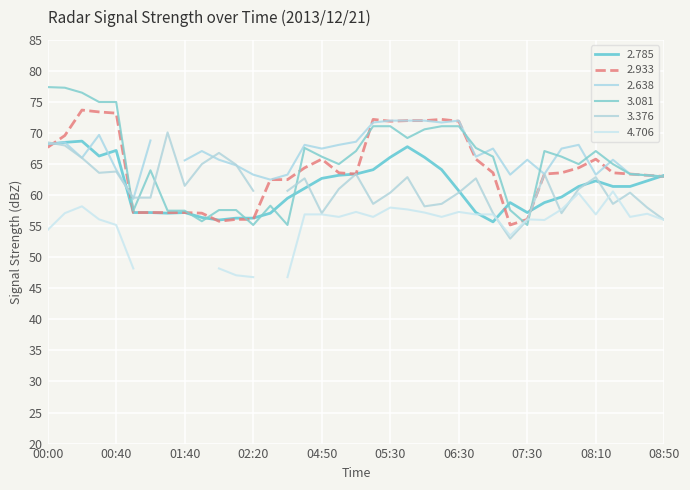

How many intersections are there between 2.933 and 3.081?

8